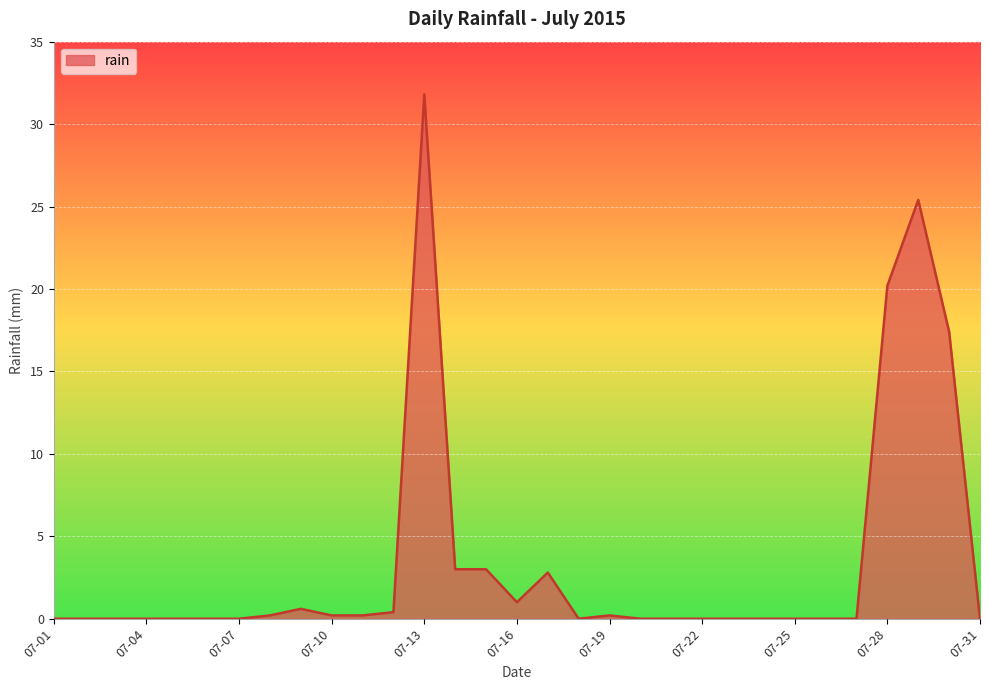

What is the difference between the maximum and minimum values?

31.8